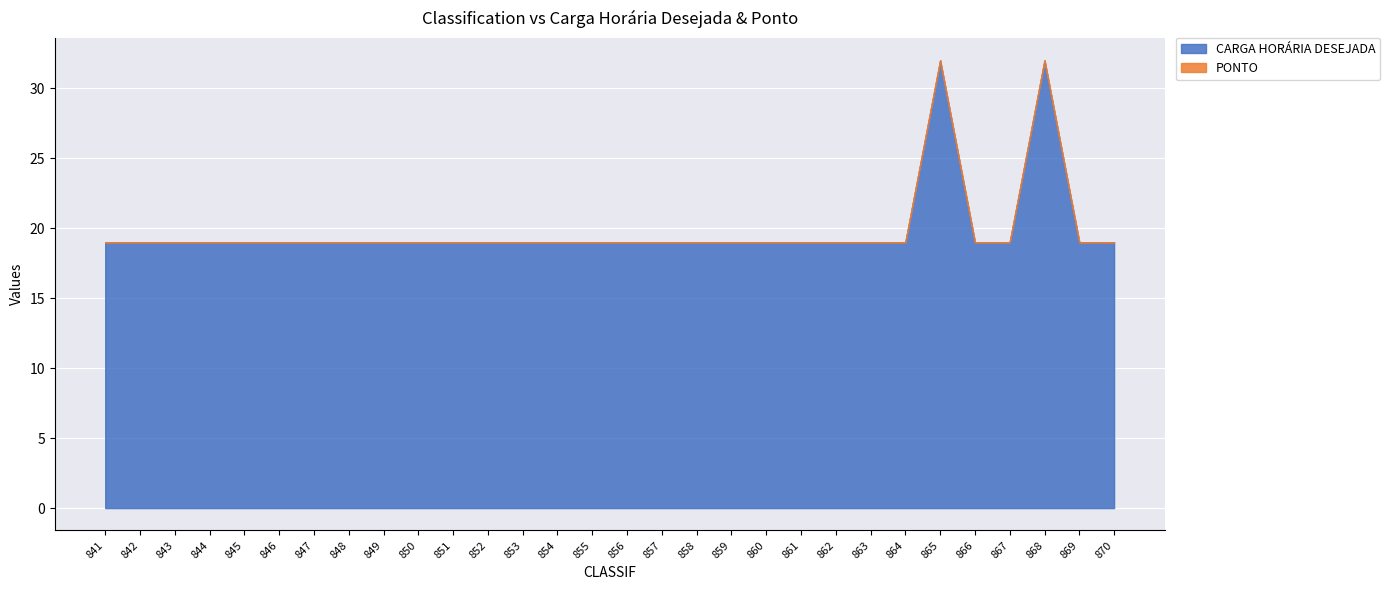

What is the maximum value shown in the chart?

32